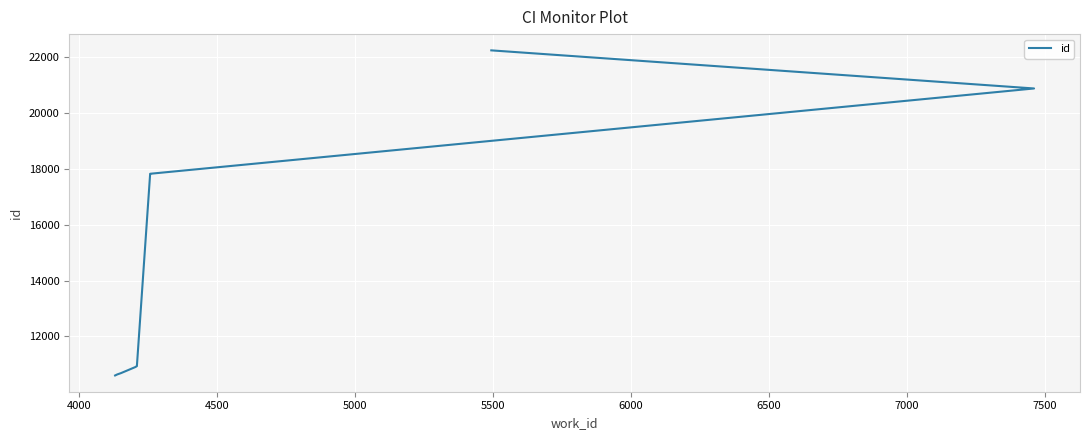

Reading left to right, list all the values displayed in this chart.

10598	10636	10681	10902	10933	10934	17813	17824	20880	22245